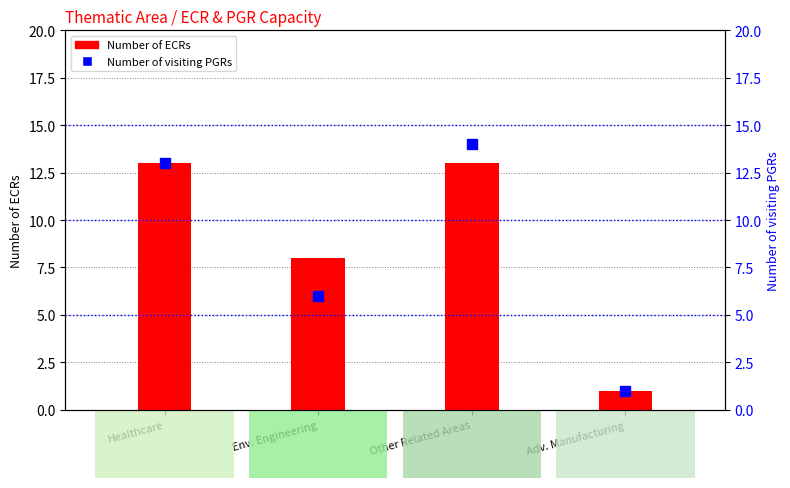

What are all the series names shown in the legend?

Number of ECRs, Number of visiting PGRs